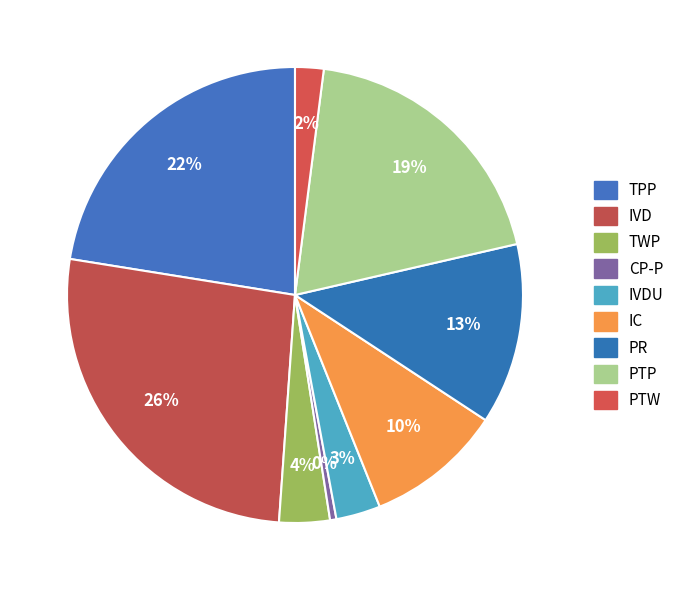

Do PR and IVDU together represent more than half of the pie?

No